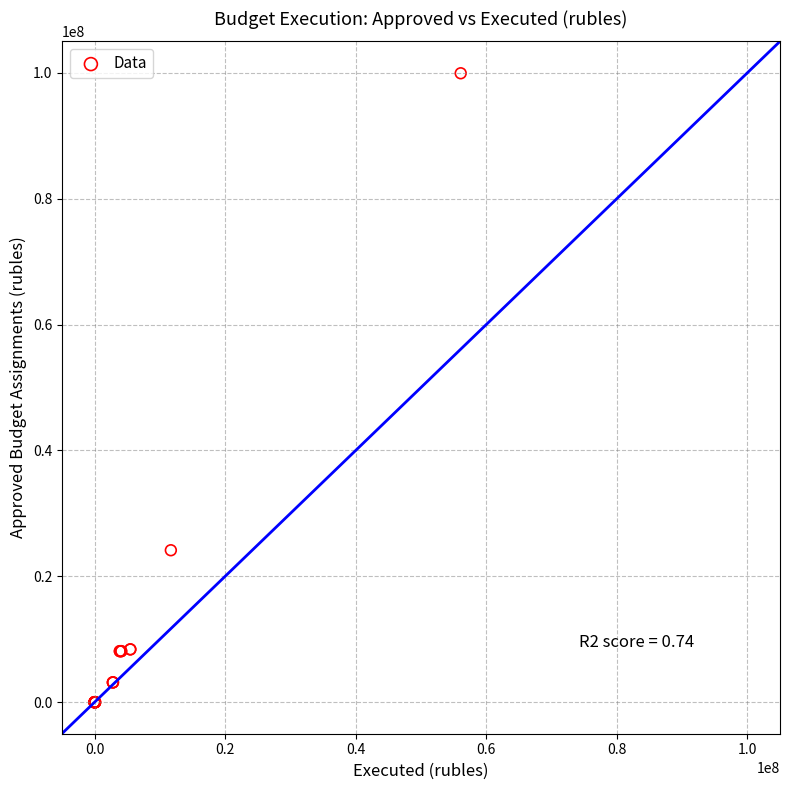

What Y value in the scatter plot is closest to 49965271?

24150299.7